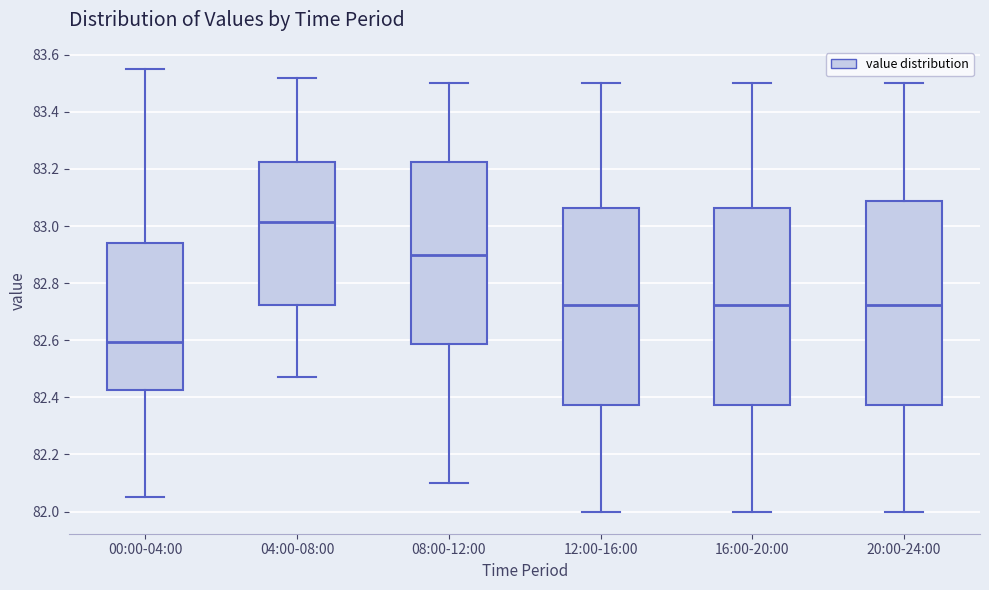

Where does the median line of the box for 12:00-16:00 sit on the y-axis? The values are not printed on the chart, so give them approximately, as read against the axis.

82.72